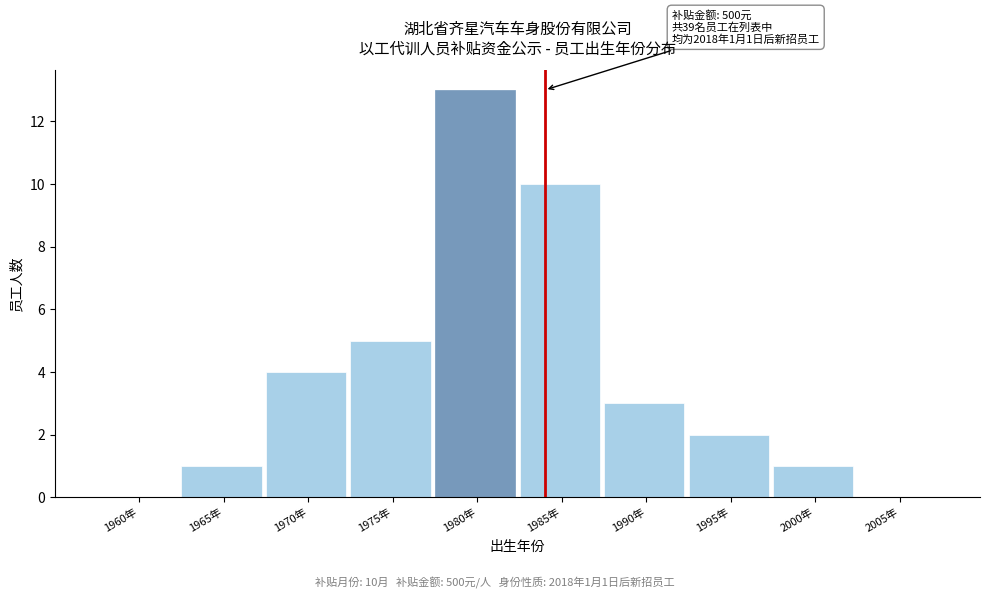

Reading left to right, extract all data points from this chart.

1960年=0	1965年=1	1970年=4	1975年=5	1980年=13	1985年=10	1990年=3	1995年=2	2000年=1	2005年=0